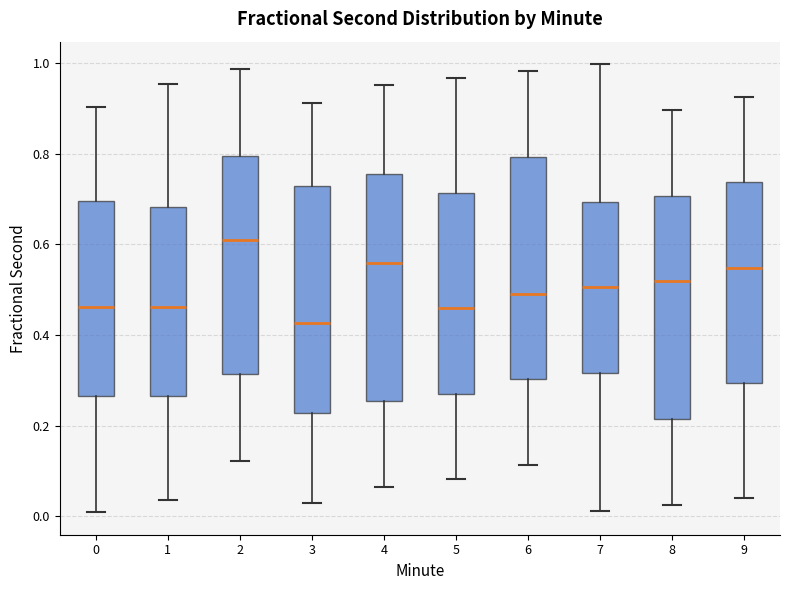

Reading left to right, transcribe this box plot: for each box, give where its median line is, the range the box spans, and where its two whiskers end, as read against the y-axis. The values are not printed on the chart, so give them approximately, as read against the axis.

0: median 0.46, box 0.26 to 0.70, whiskers 0.00 to 0.90
1: median 0.46, box 0.26 to 0.68, whiskers 0.04 to 0.96
2: median 0.60, box 0.32 to 0.80, whiskers 0.12 to 0.98
3: median 0.42, box 0.22 to 0.72, whiskers 0.02 to 0.92
4: median 0.56, box 0.26 to 0.76, whiskers 0.06 to 0.96
5: median 0.46, box 0.28 to 0.72, whiskers 0.08 to 0.96
6: median 0.50, box 0.30 to 0.80, whiskers 0.12 to 0.98
7: median 0.50, box 0.32 to 0.70, whiskers 0.02 to 1.00
8: median 0.52, box 0.22 to 0.70, whiskers 0.02 to 0.90
9: median 0.54, box 0.30 to 0.74, whiskers 0.04 to 0.92